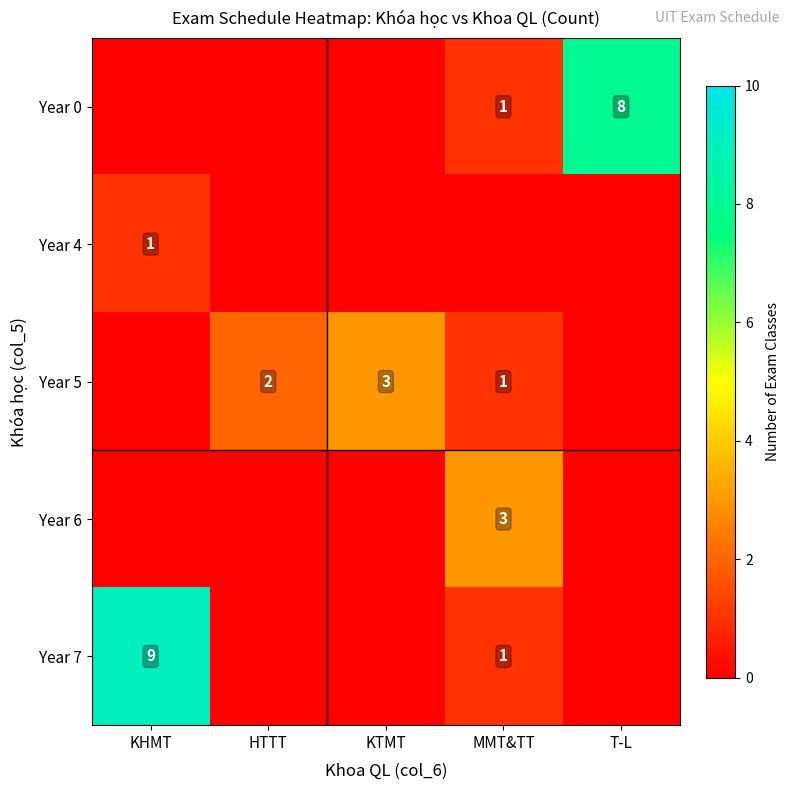

What is the sum of the Year 5 values at KTMT and MMT&TT?

4